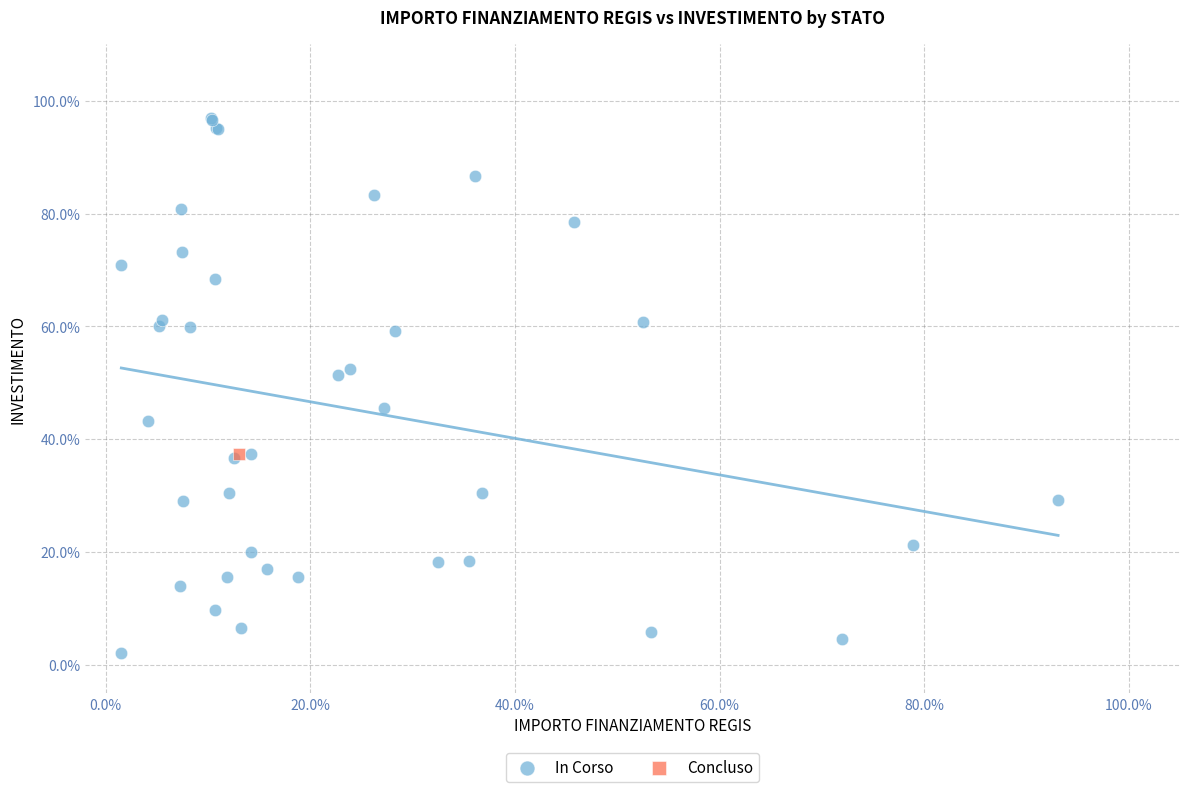

What are all the series names shown in the legend?

In Corso, Concluso